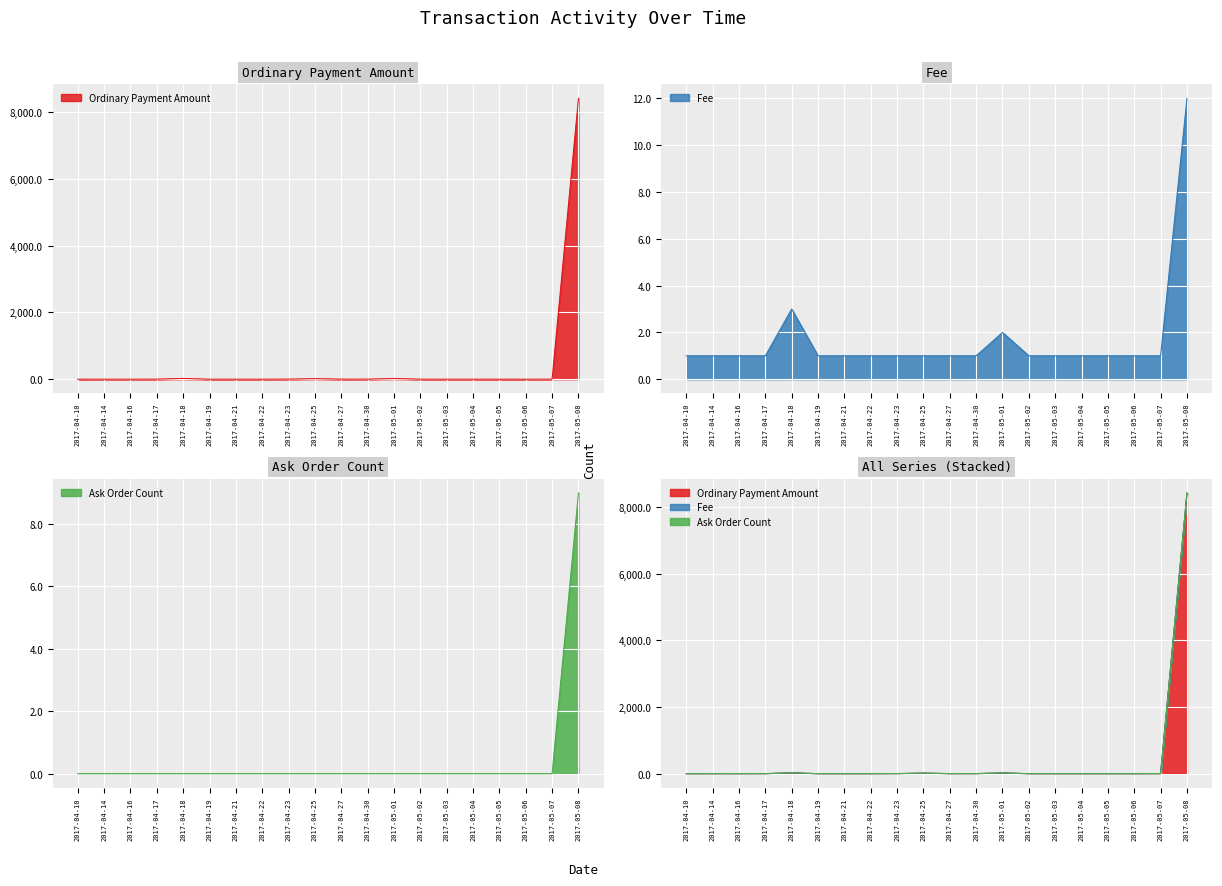

At which category is the sum across all series the highest?

2017-05-08